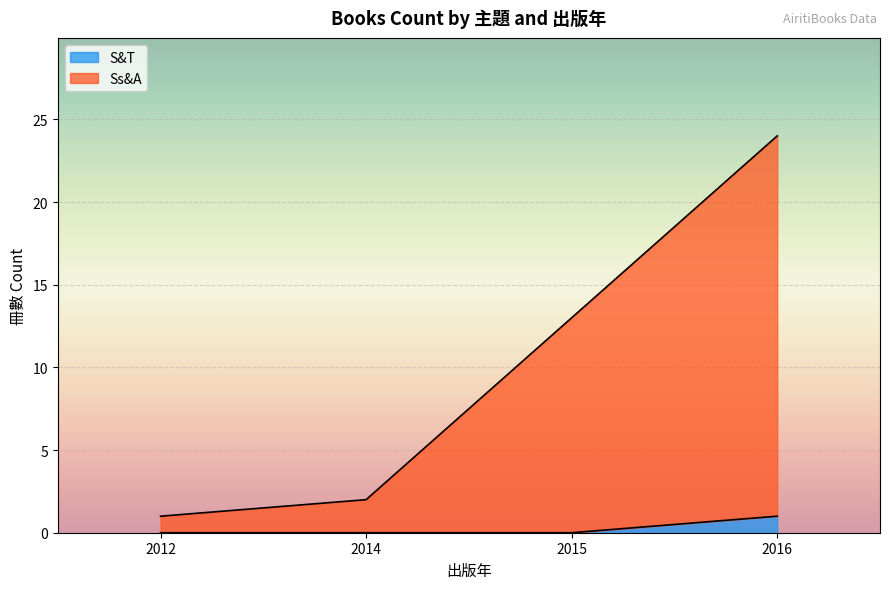

What is the maximum value for S&T?

1